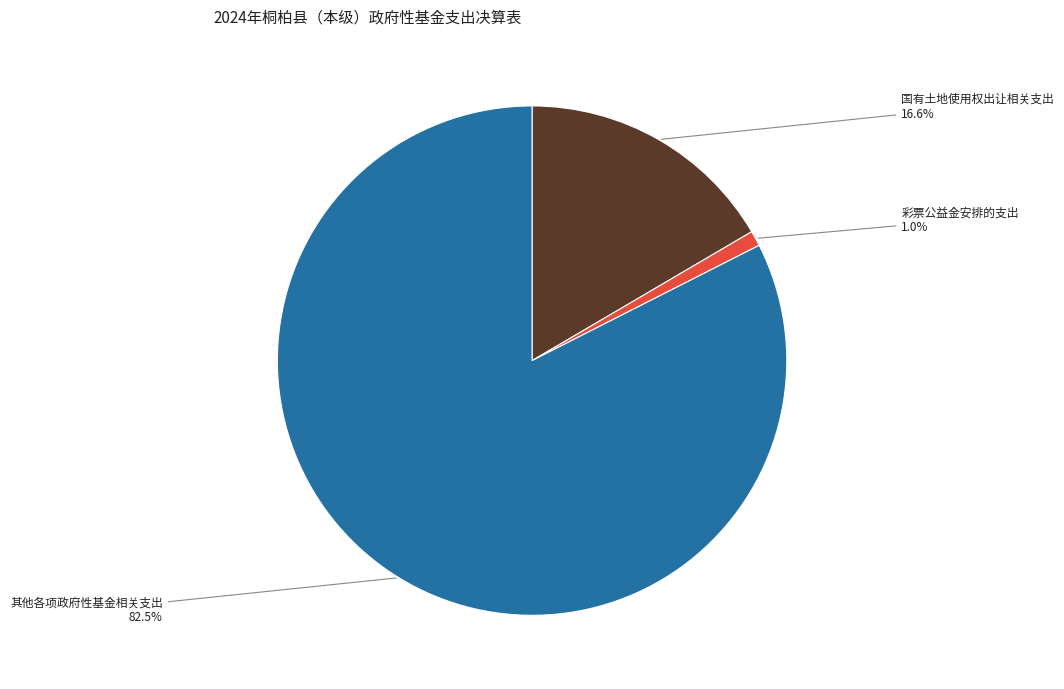

Which slice is the largest?

其他各项政府性基金相关支出